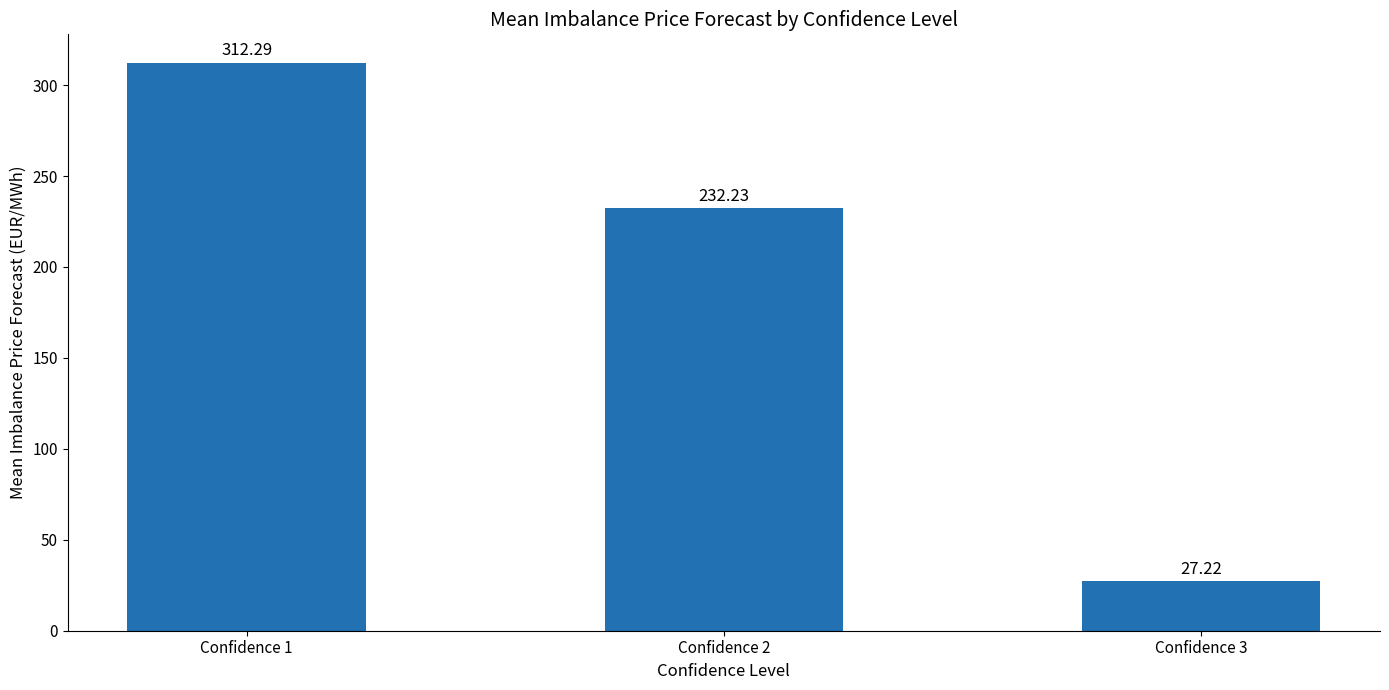

List the labels in order of value, smallest first.

Confidence 3, Confidence 2, Confidence 1